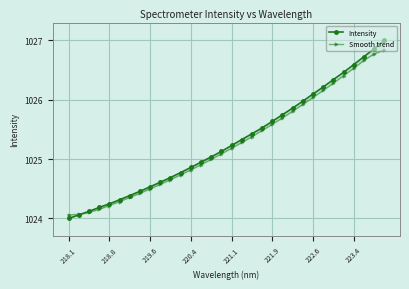

True or false: Intensity has more than 1 interior local peaks.

False